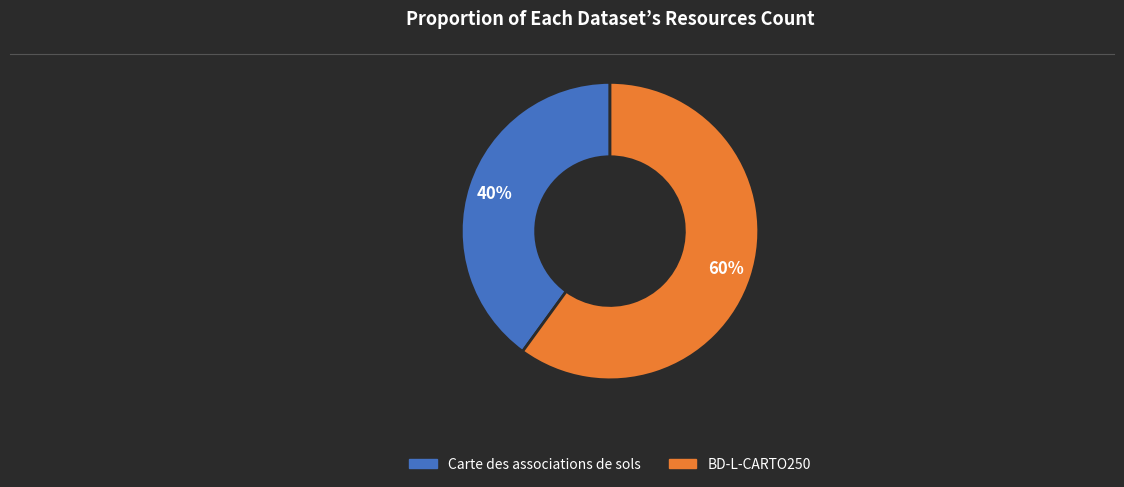

How many slices are in this pie chart?

2